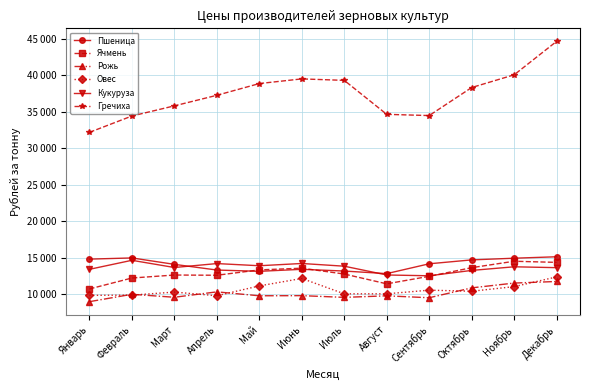

Does the chart display data point markers on the line(s)?

Yes